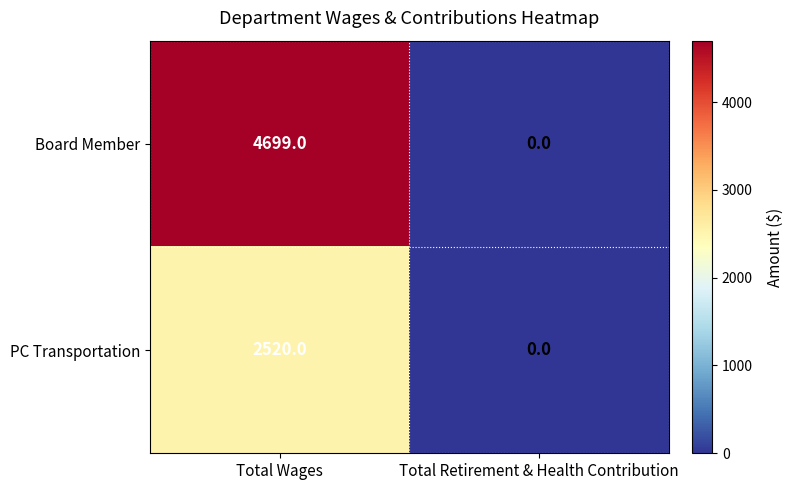

Where is Board Member nearest to the value 2349?

Total Retirement & Health Contribution